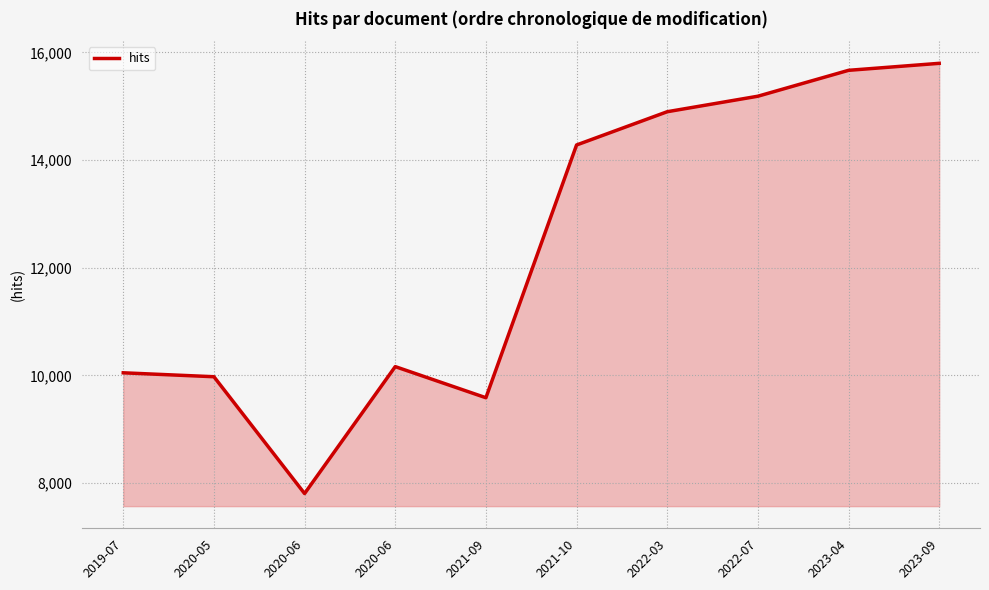

What is the greatest value displayed?

15796